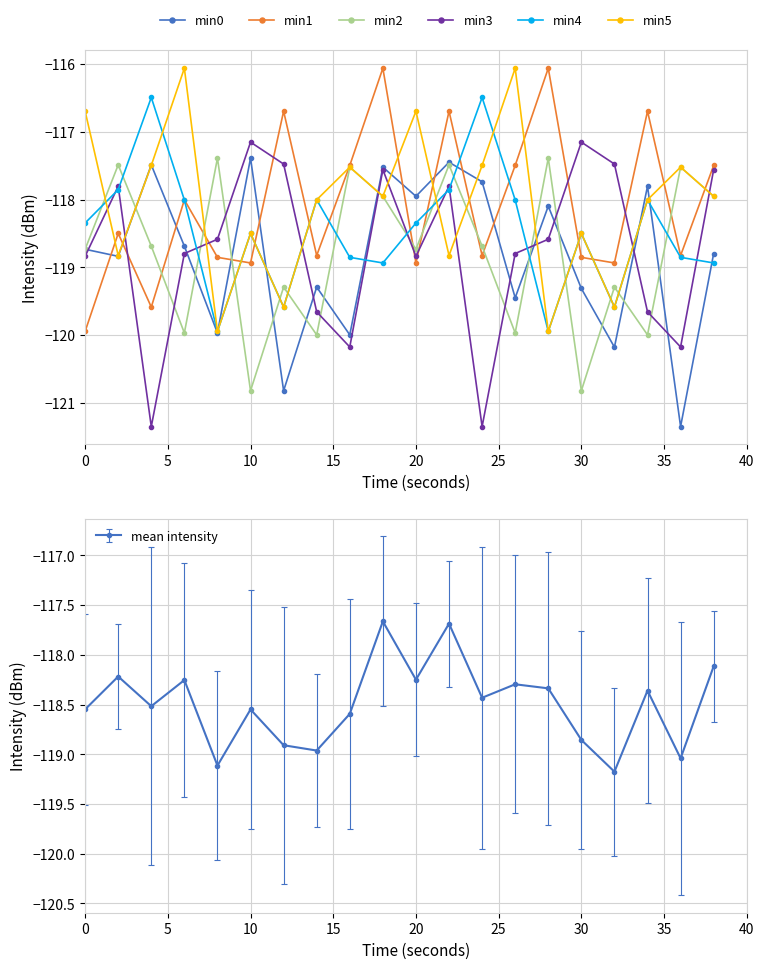

True or false: min1 has more than 0 interior local peaks.

True